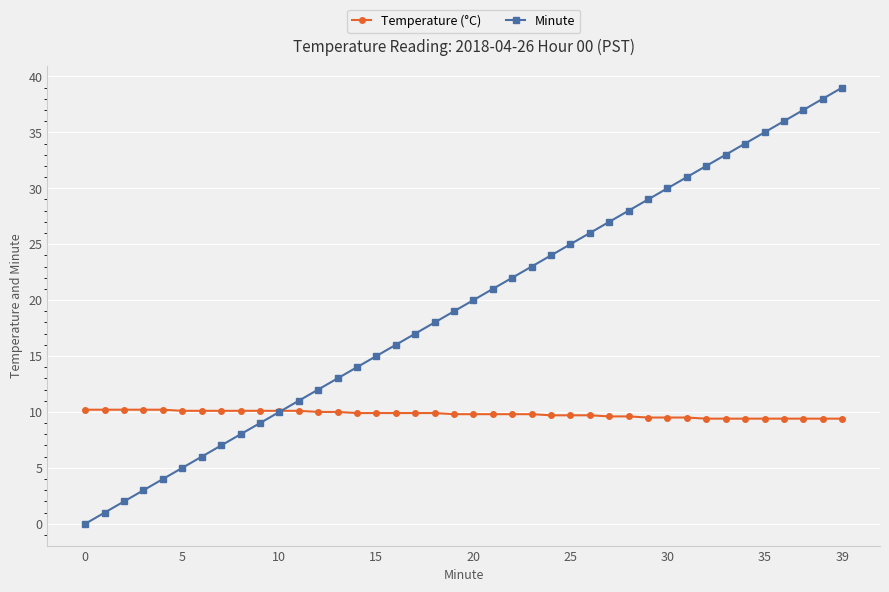

After their last crossing, which series has the higher values: Temperature (°C) or Minute?

Minute